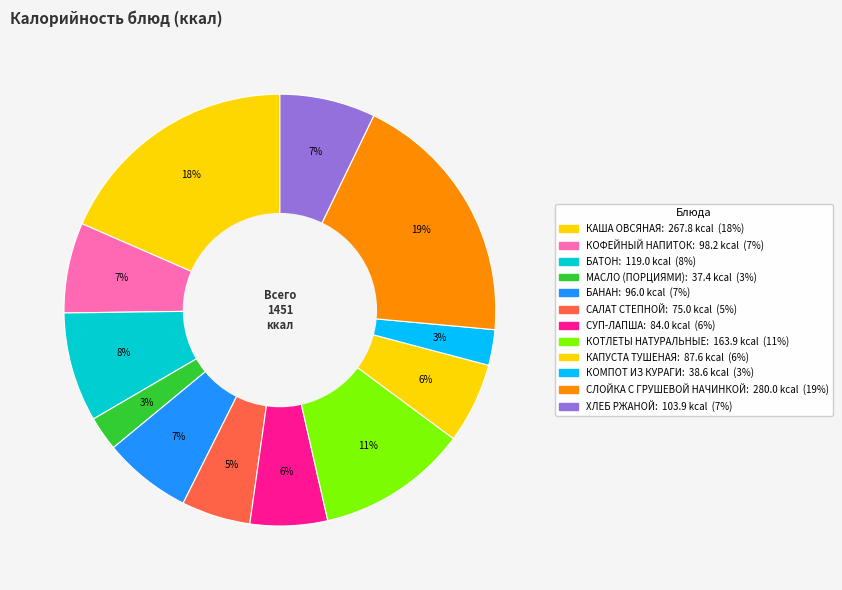

Count the number of slices in the pie.

12